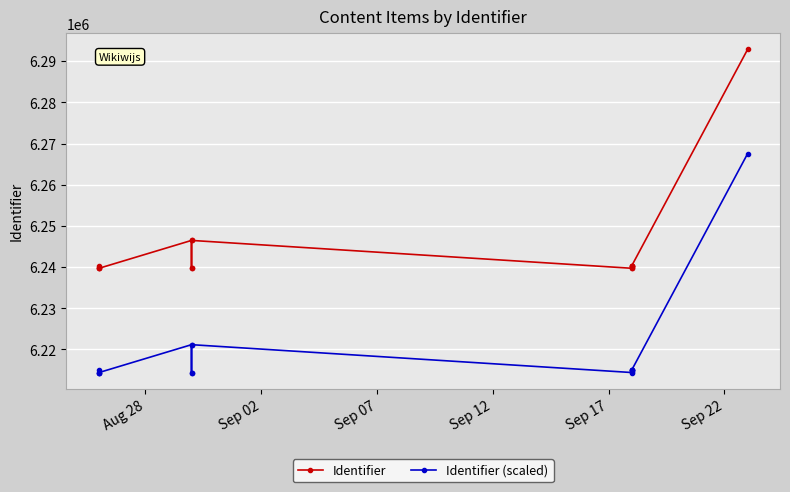

How many distinct data groups are displayed?

2